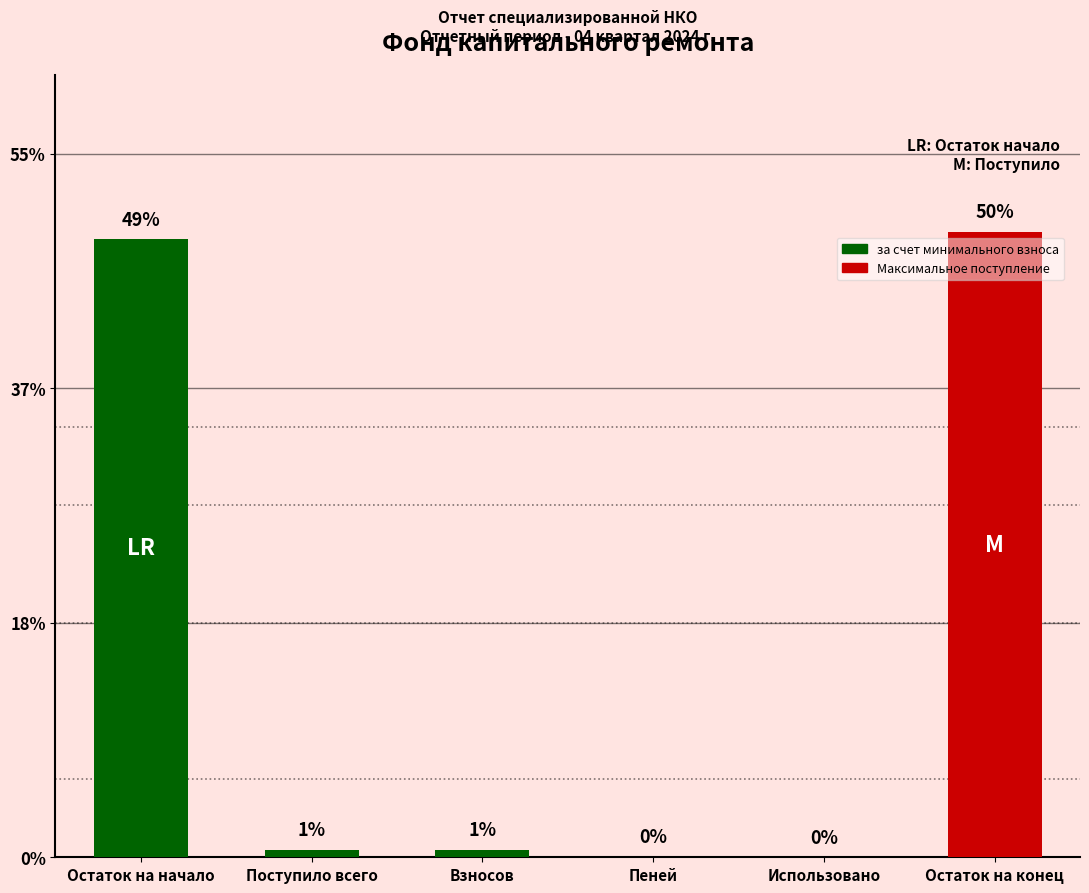

Rank the categories by value from lowest to highest.

Использовано, Пеней, Взносов, Поступило всего, Остаток на начало, Остаток на конец